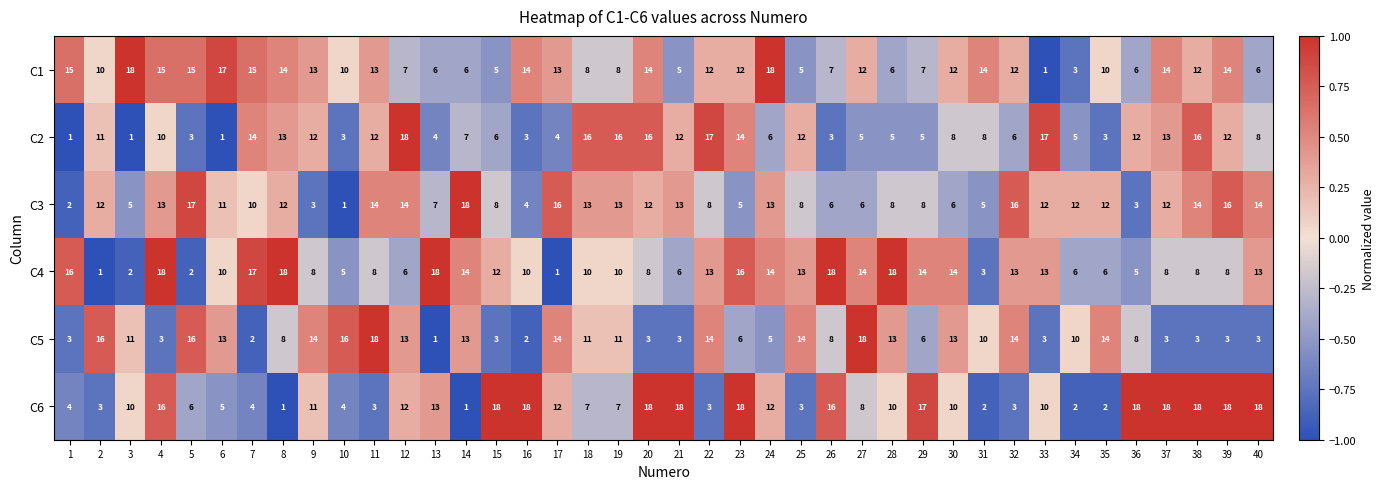

Rank the series at 3 from lowest to highest value.

C2, C4, C3, C6, C5, C1